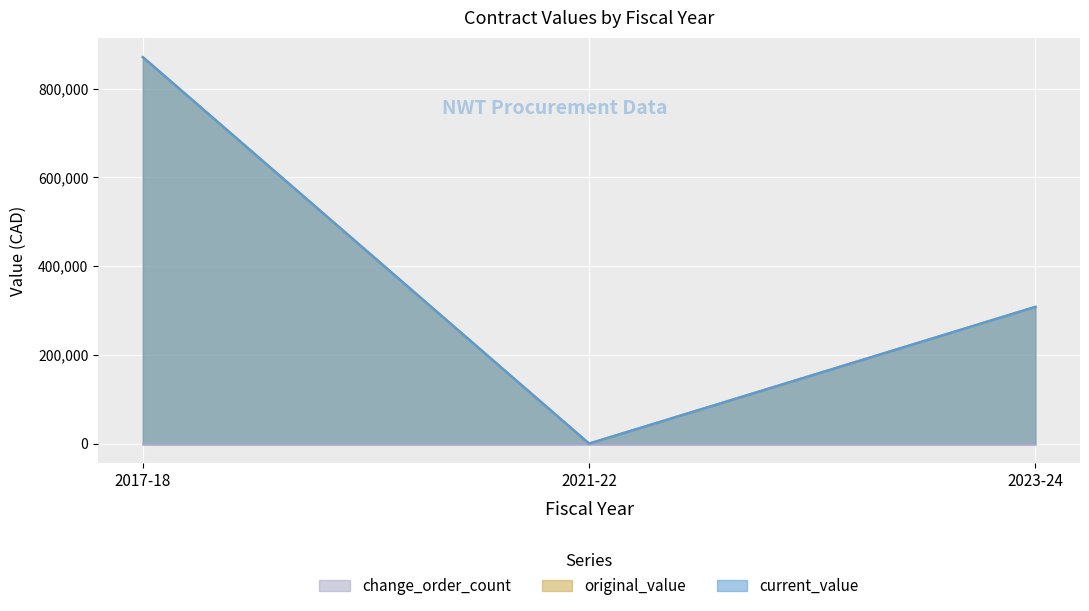

Count the current_value values in the range 0 to 870904.

3